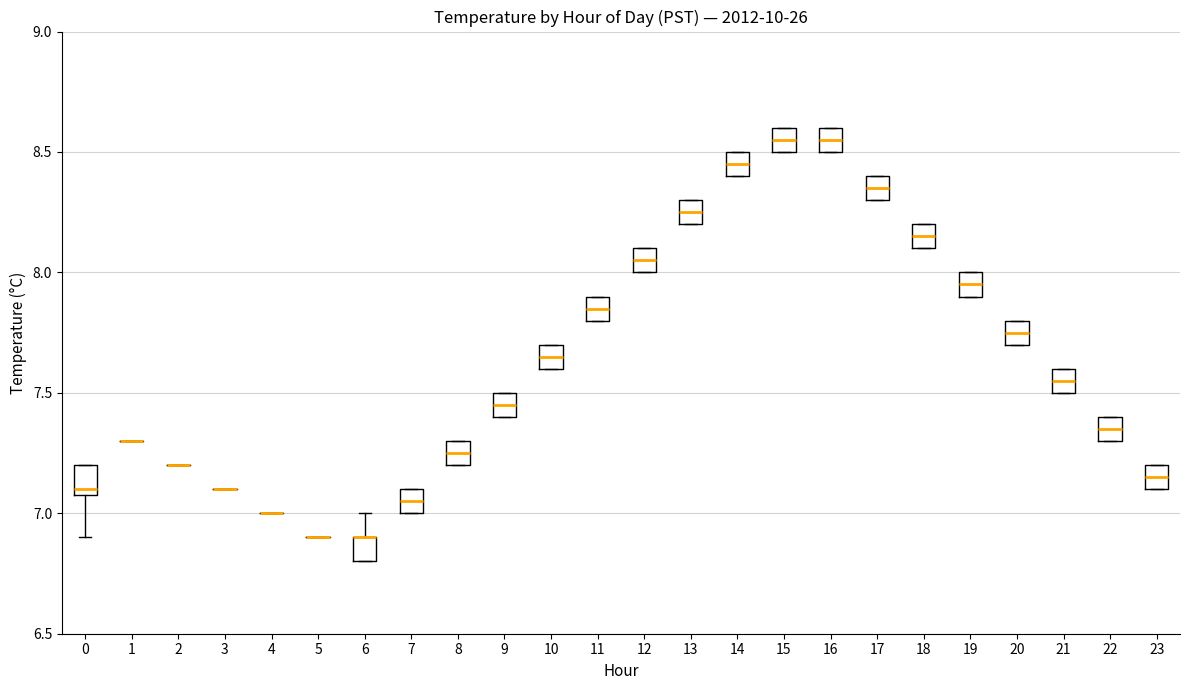

Where is the upper edge of the box at x = 16 on the y-axis? The values are not printed on the chart, so give them approximately, as read against the axis.

8.60